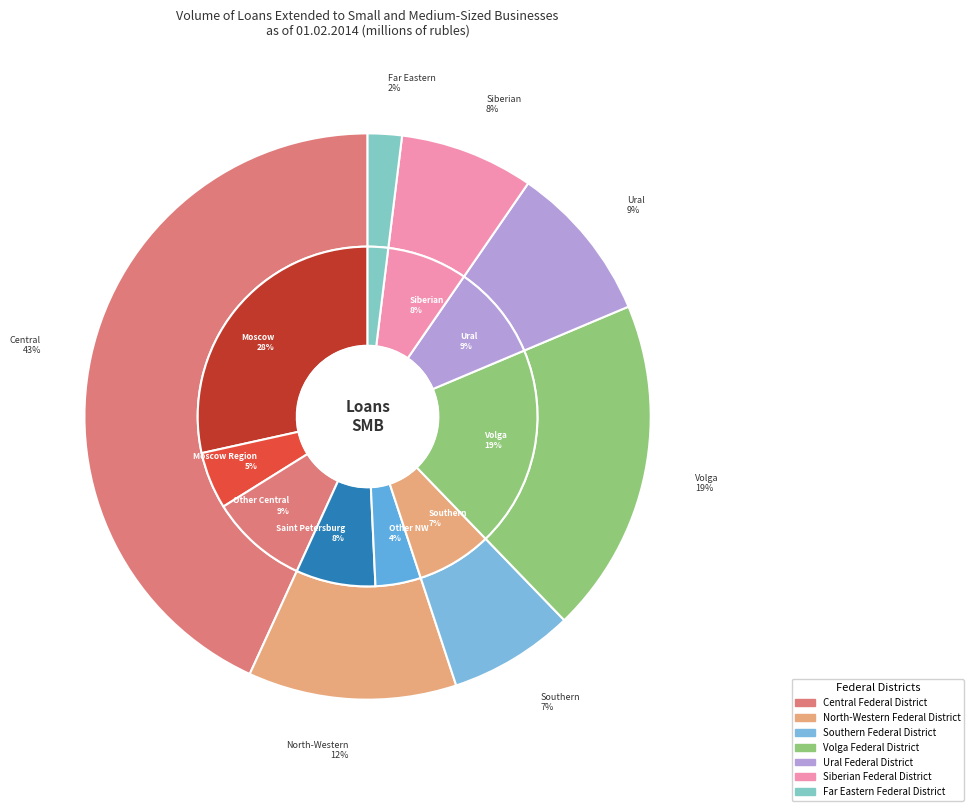

To the nearest percent, what percentage of the pie is SOUTHERN FEDERAL DISTRICT?

7%